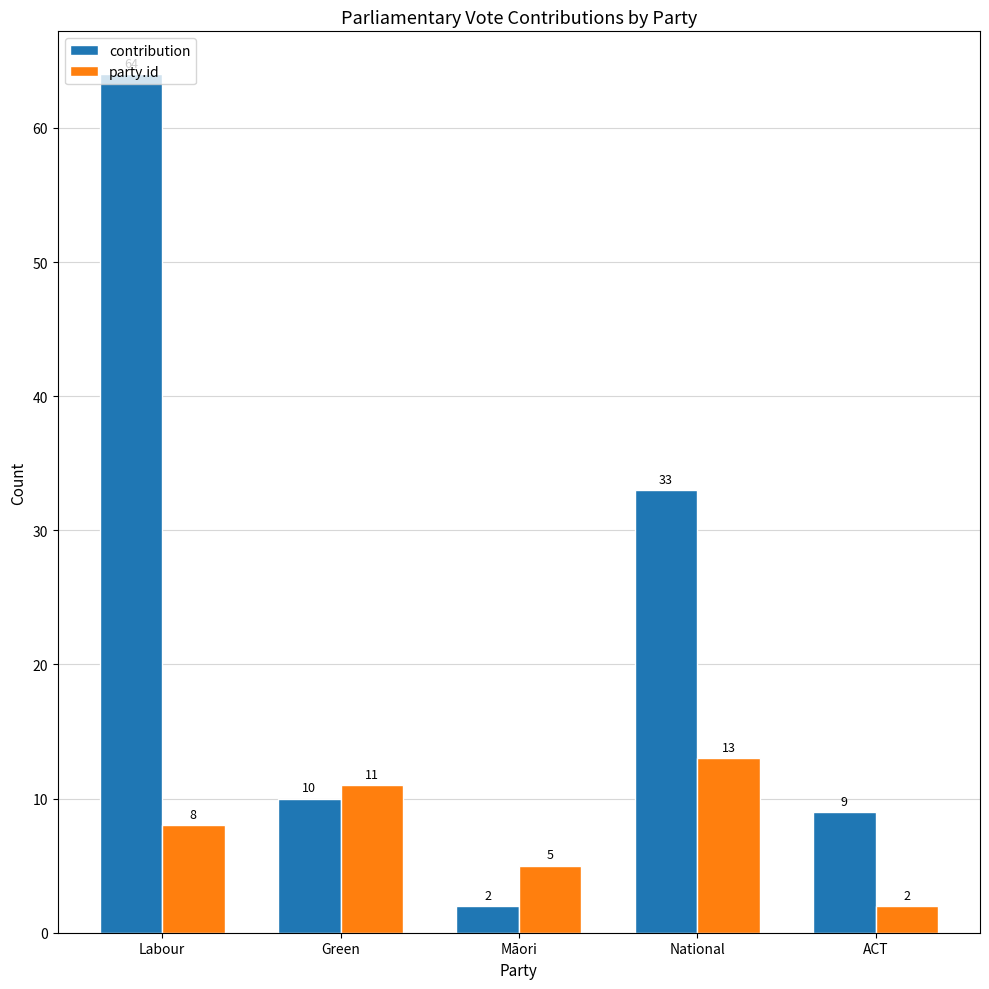

What is the value of the contribution bar at the 1st from the left?

64